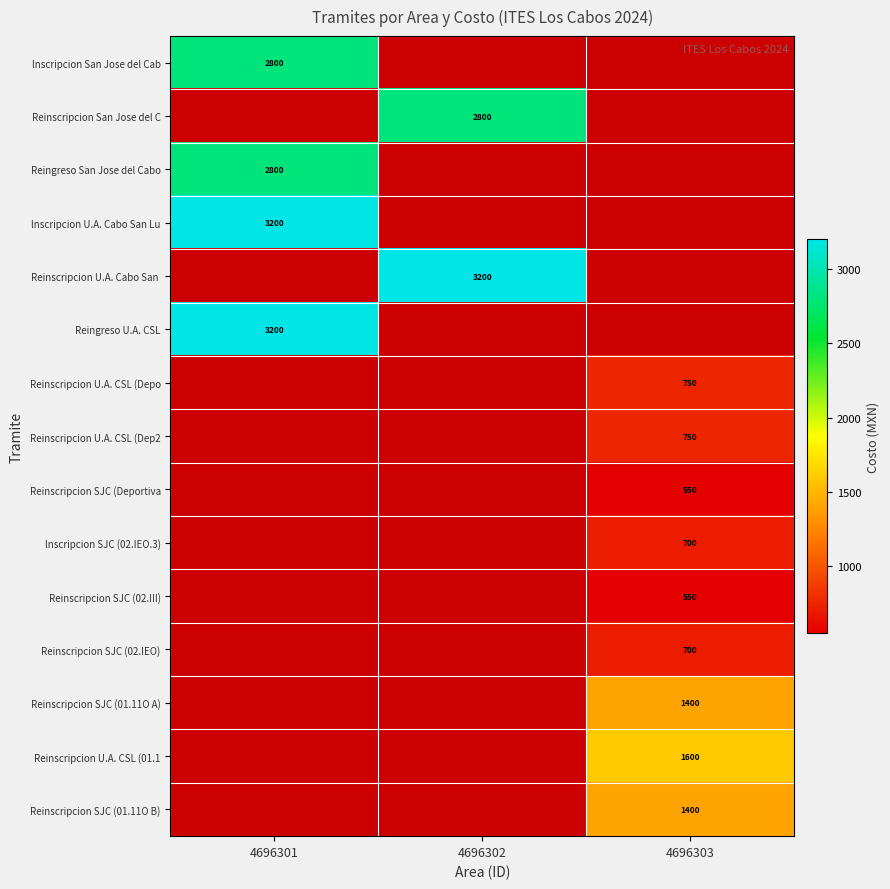

At how many categories does at least one series exceed 1925?

2